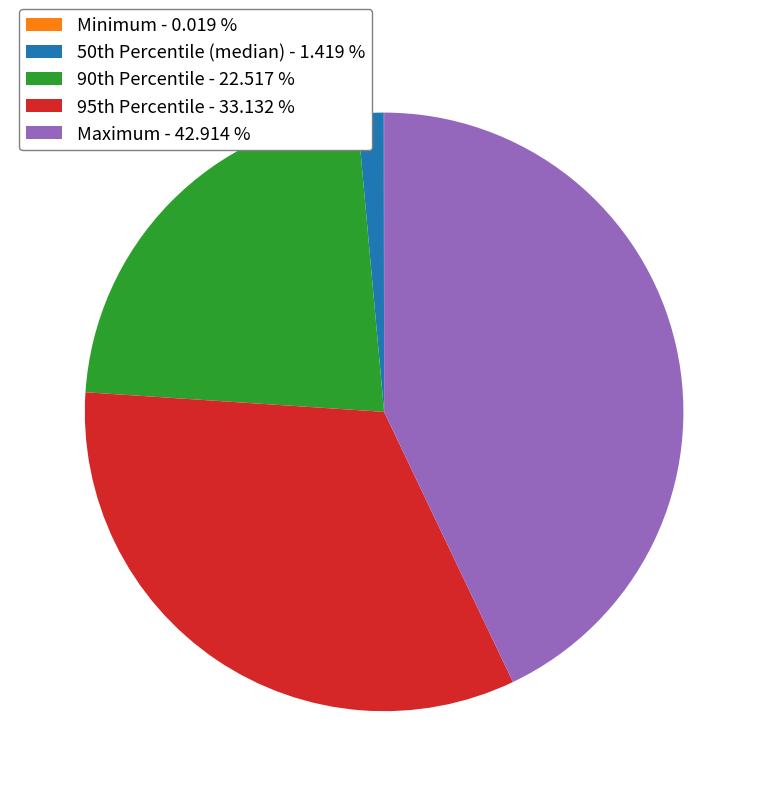

Which slice is the largest?

Maximum